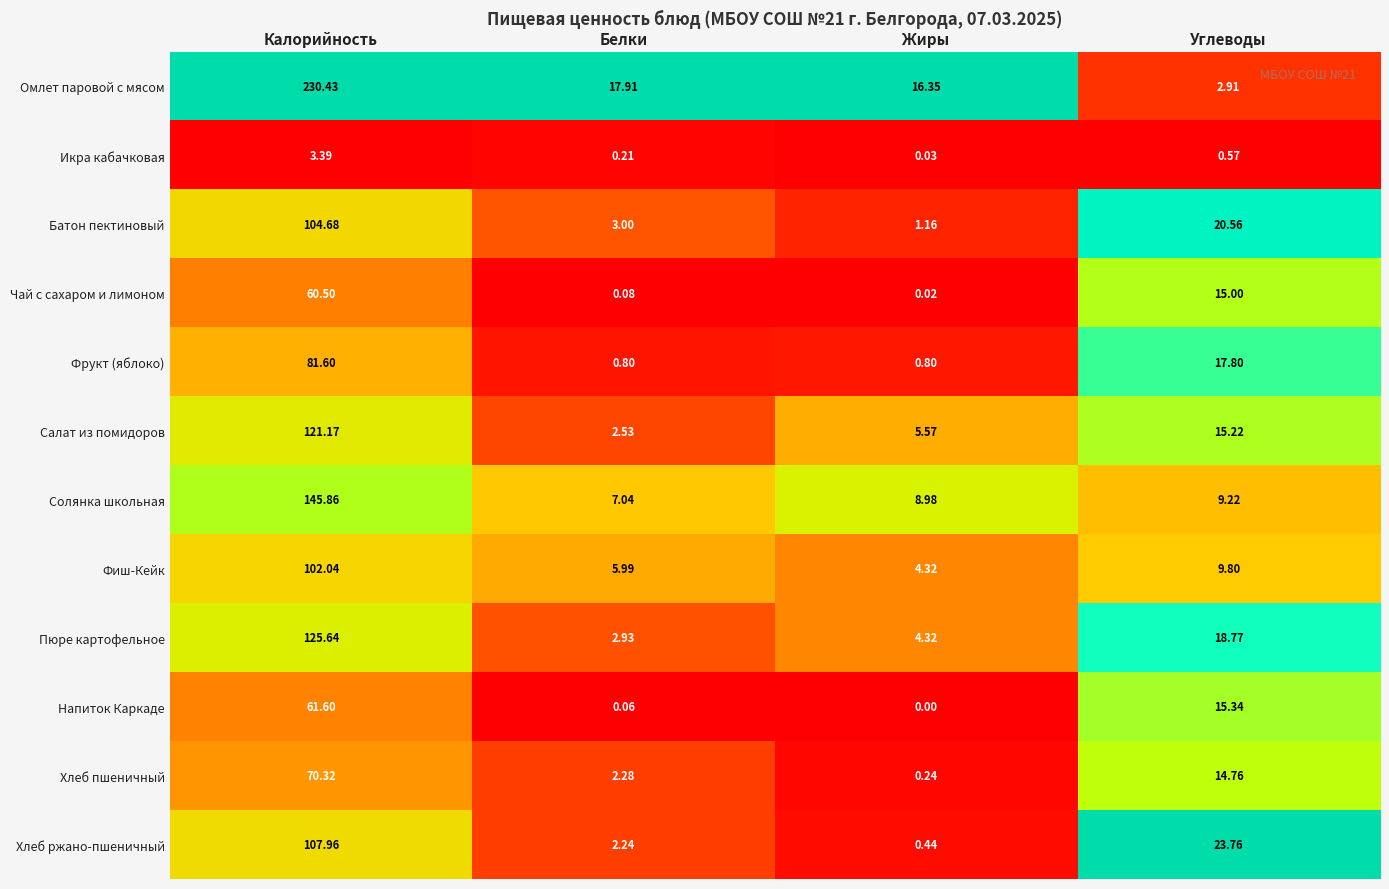

At which label is Чай с сахаром и лимоном closest to 30?

Углеводы